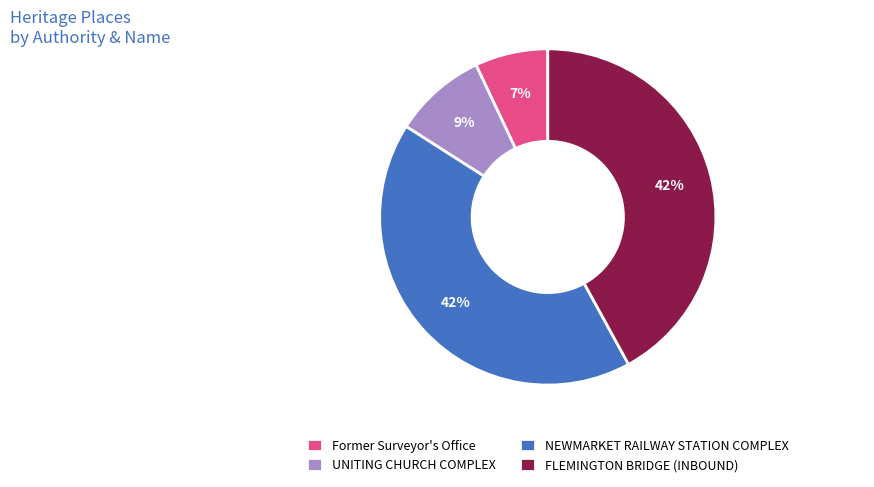

Is there a majority slice in this chart?

No